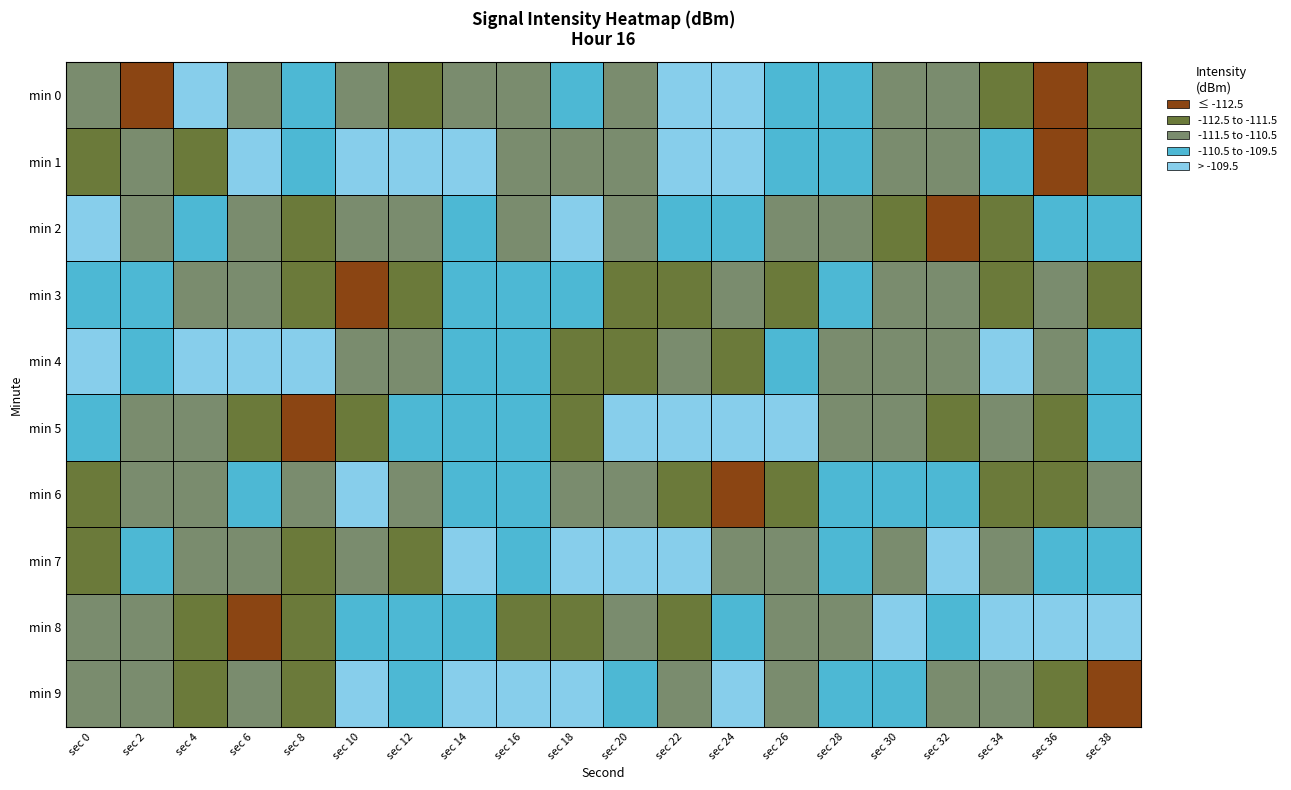

Rank the series at sec 0 from lowest to highest value.

min 7, min 6, min 1, min 0, min 8, min 9, min 3, min 5, min 2, min 4